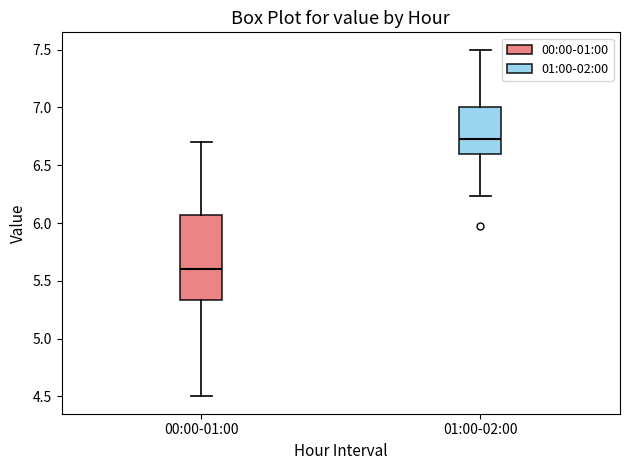

Which box has the highest median line?

01:00-02:00